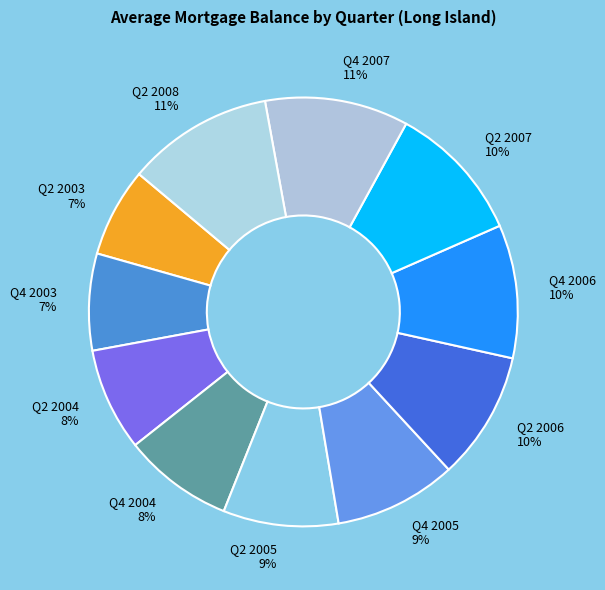

What percentage is the Q2 2005 slice, to the nearest percent?

9%